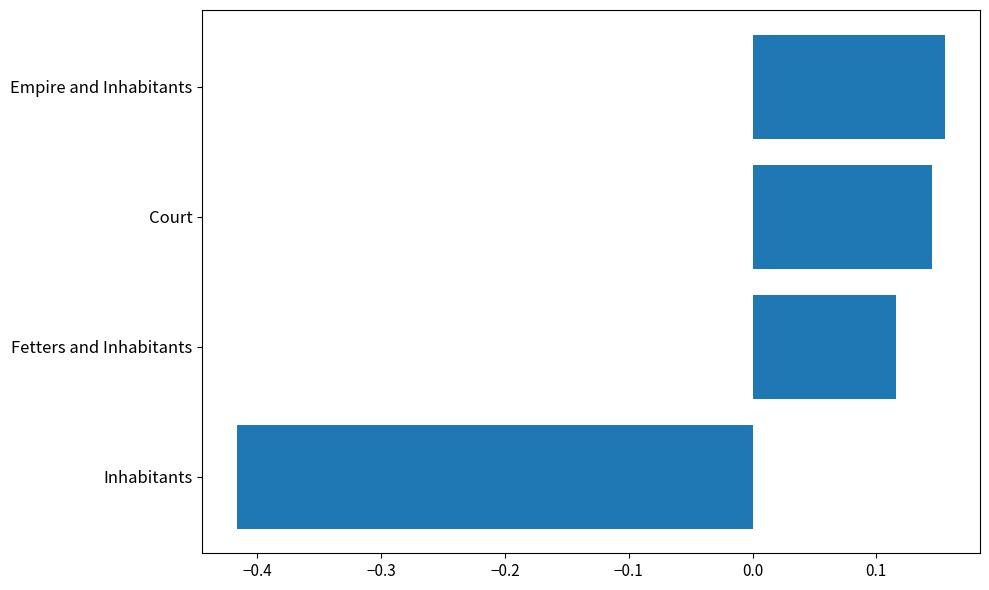

What is the difference between the maximum and minimum values?

0.6